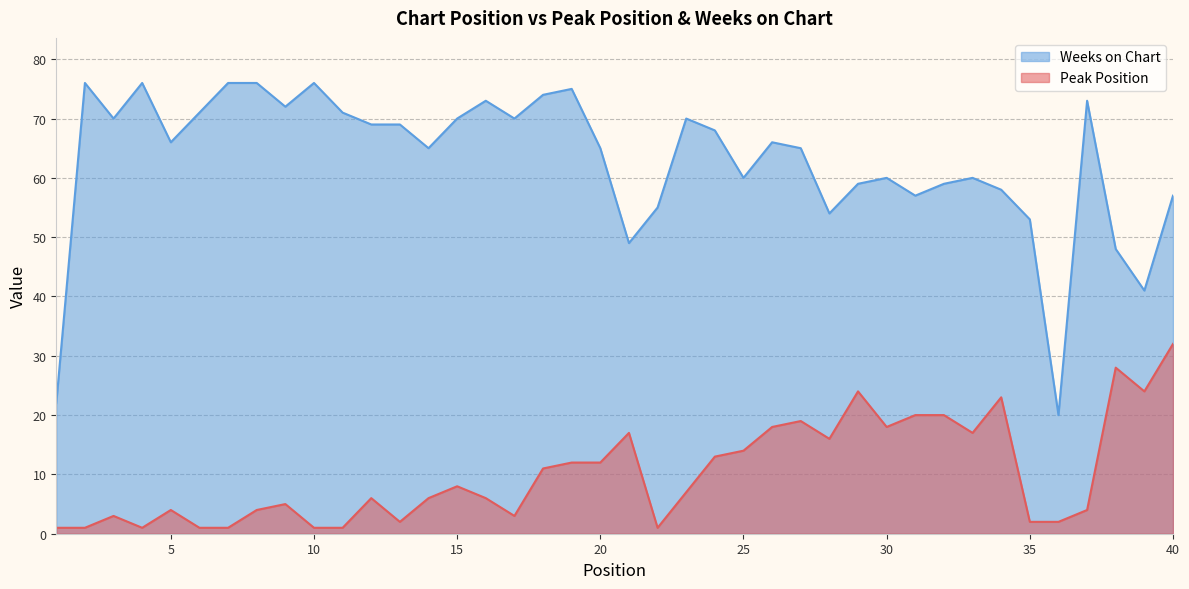

Is the value of Peak Position at 15 greater than the value of Weeks on Chart at 26?

No